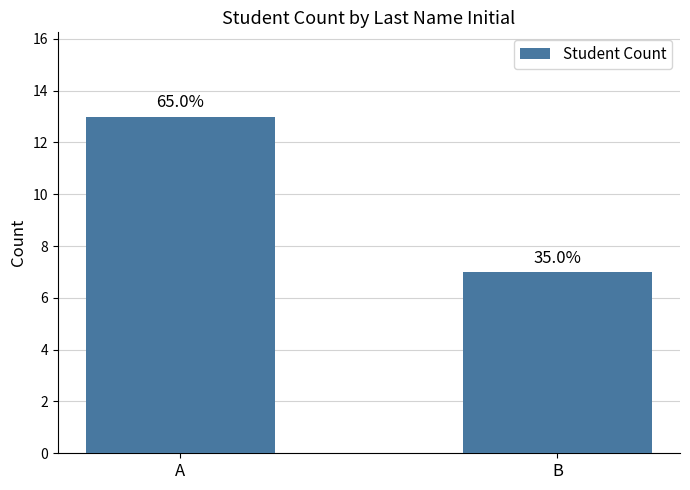

How many bars are there in total?

2